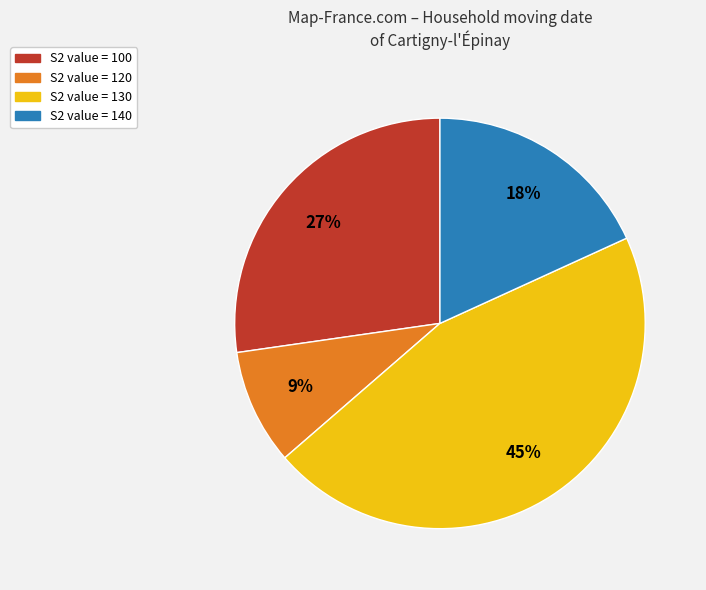

What is the ratio of the value at S2 value = 140 to the value at S2 value = 130?

0.4